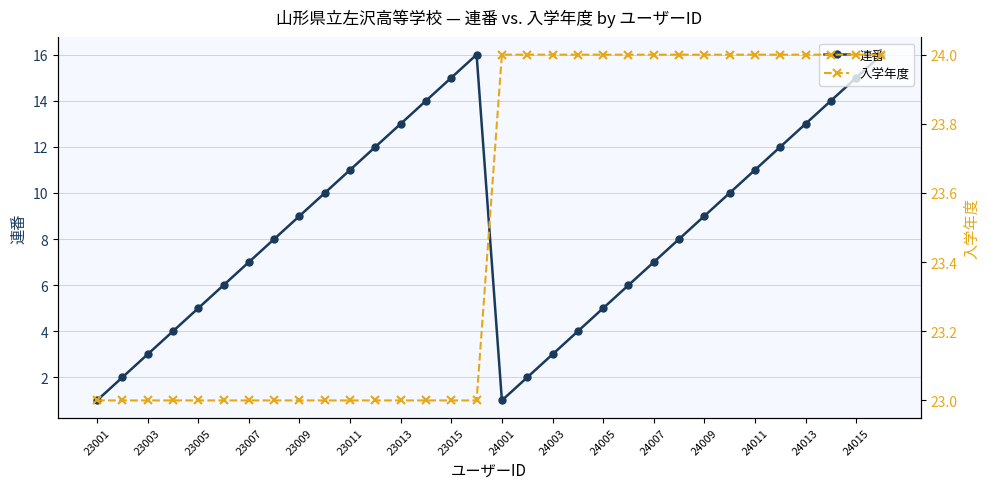

How many data points in 入学年度 are less than 24?

16